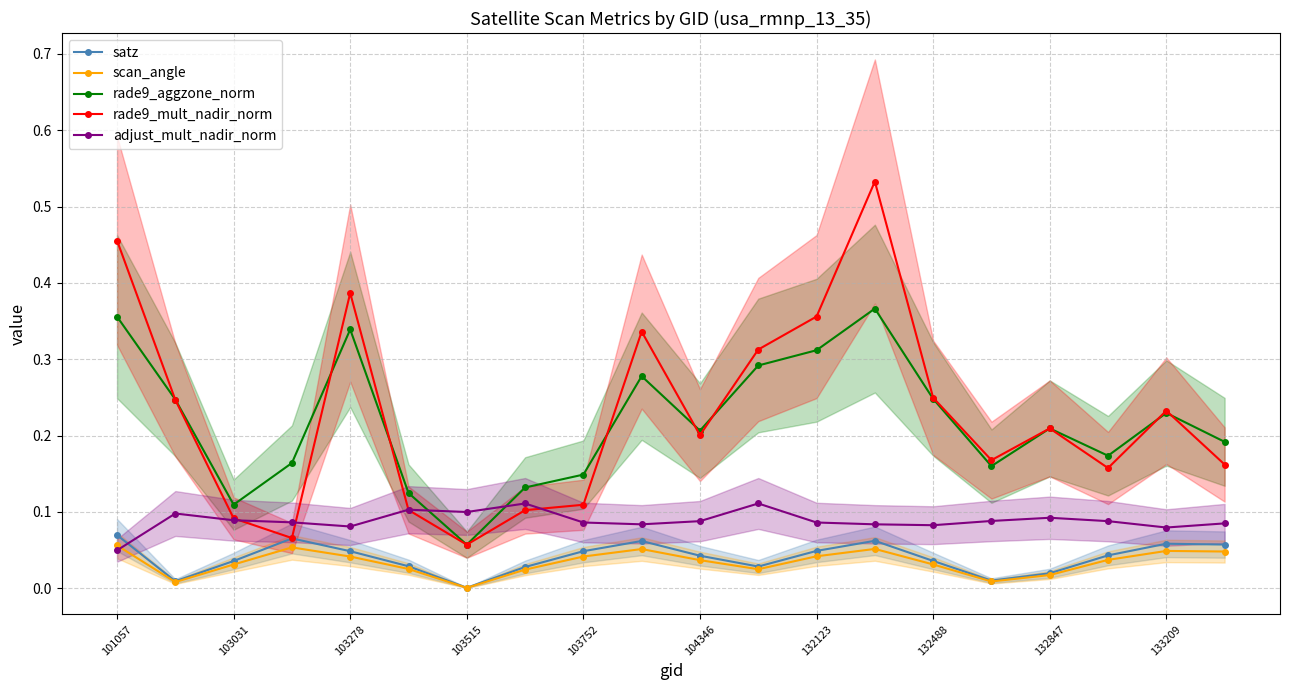

Is the value of scan_angle at 103515 greater than the value of rade9_aggzone_norm at 103278?

No